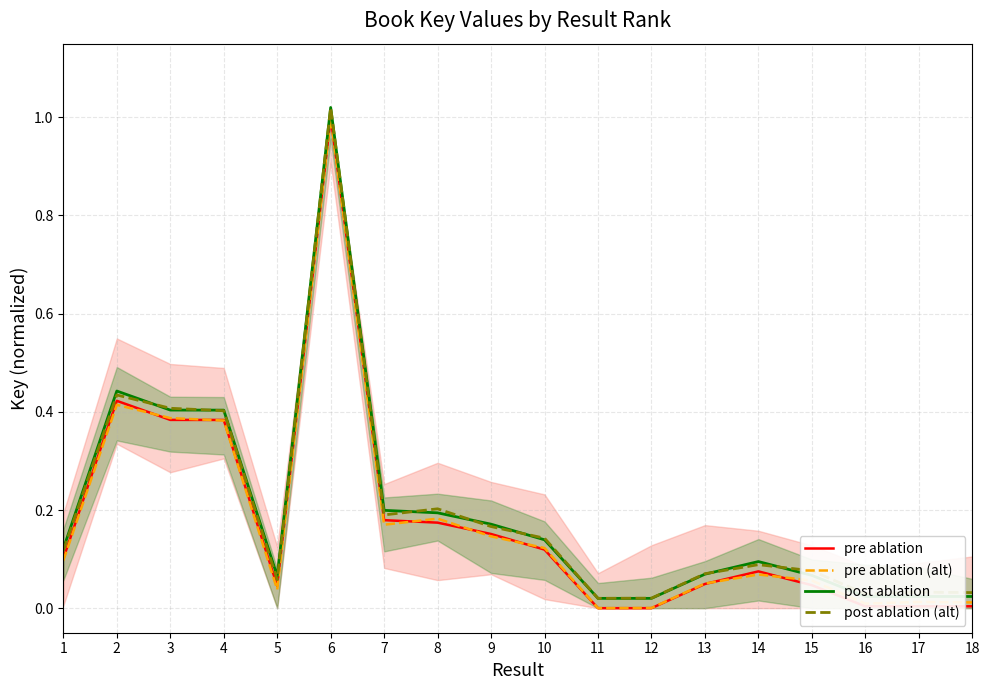

Reading right to left, what are all the values shown in this chart?

pre ablation: 0.0	0.0	0.0	0.0	0.1	0.0	0.0	0.0	0.1	0.2	0.2	0.2	1.0	0.0	0.4	0.4	0.4	0.1
pre ablation (alt): 0.0	0.0	0.0	0.1	0.1	0.1	0.0	0.0	0.1	0.1	0.2	0.2	1.0	0.0	0.4	0.4	0.4	0.1
post ablation: 0.0	0.0	0.0	0.1	0.1	0.1	0.0	0.0	0.1	0.2	0.2	0.2	1.0	0.1	0.4	0.4	0.4	0.1
post ablation (alt): 0.0	0.0	0.0	0.1	0.1	0.1	0.0	0.0	0.1	0.2	0.2	0.2	1.0	0.1	0.4	0.4	0.4	0.1